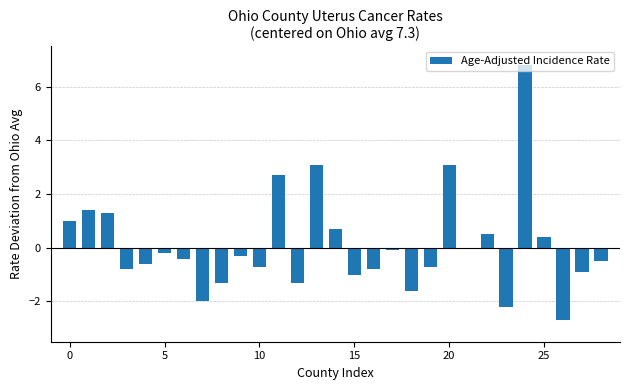

What is the sum of all values?

2.9